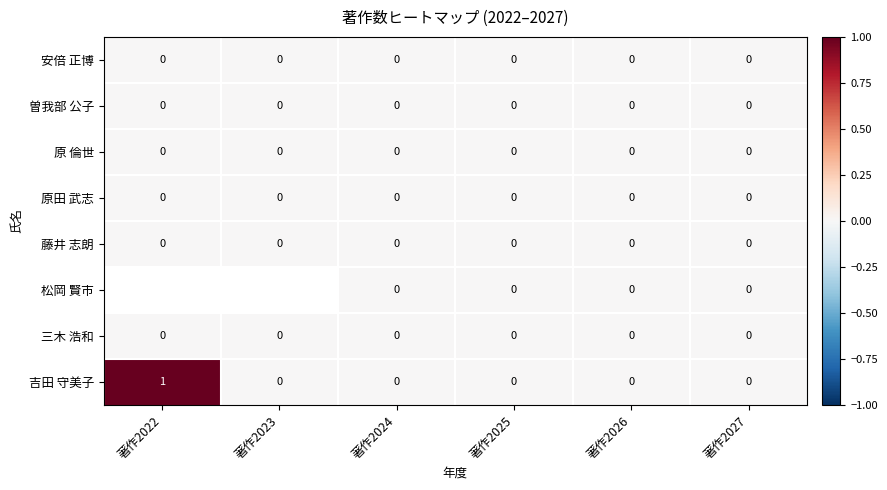

The 三木 浩和 series shows 0 at 著作2025. True or false?

True